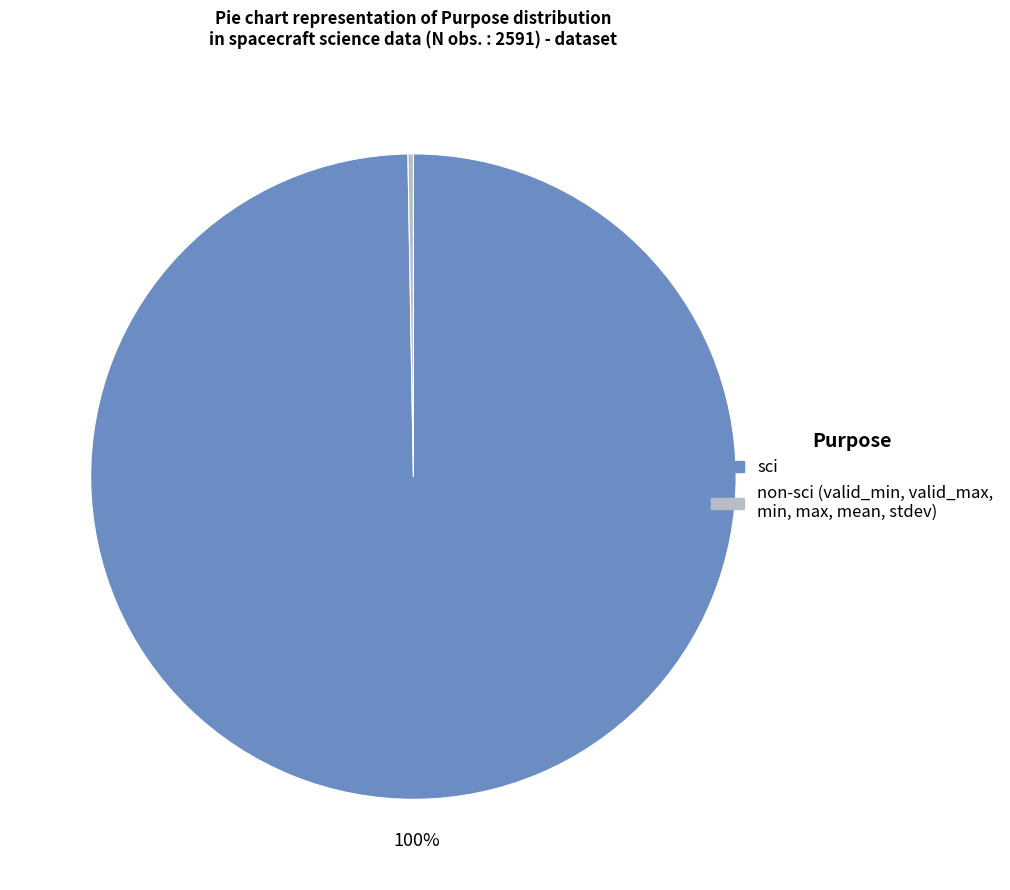

To the nearest percent, what is the average slice percentage?

50%